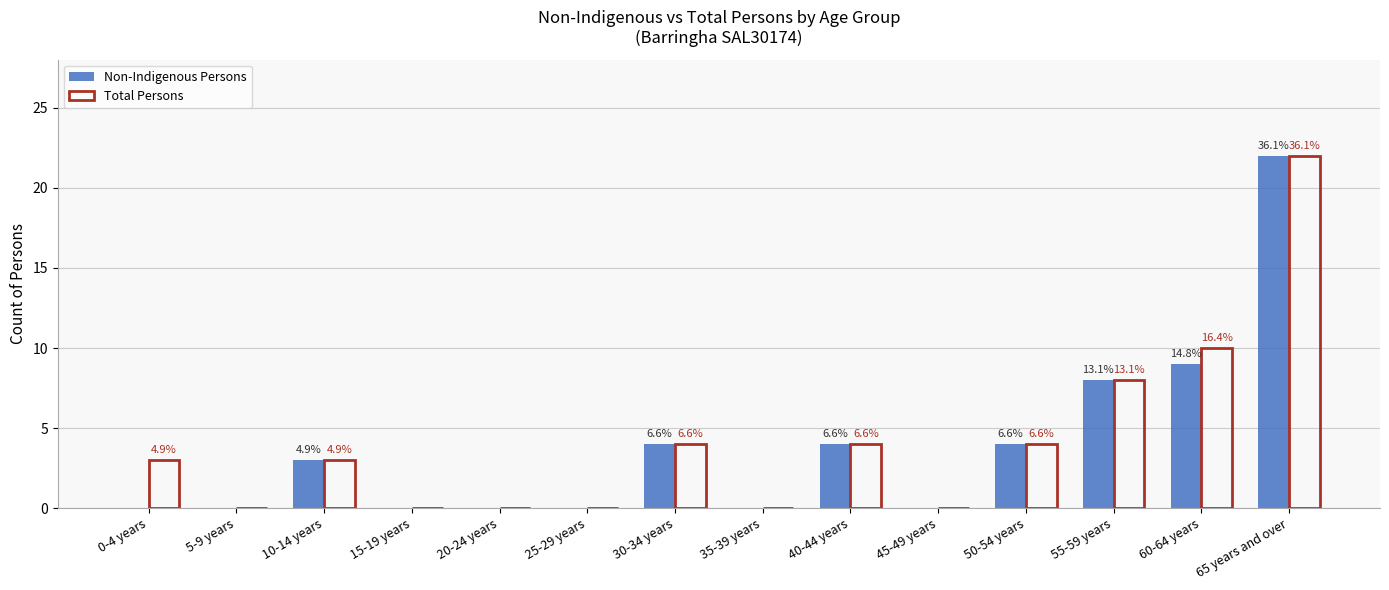

Is the value of Non-Indigenous Persons at 25-29 years greater than the value of Total Persons at 60-64 years?

No